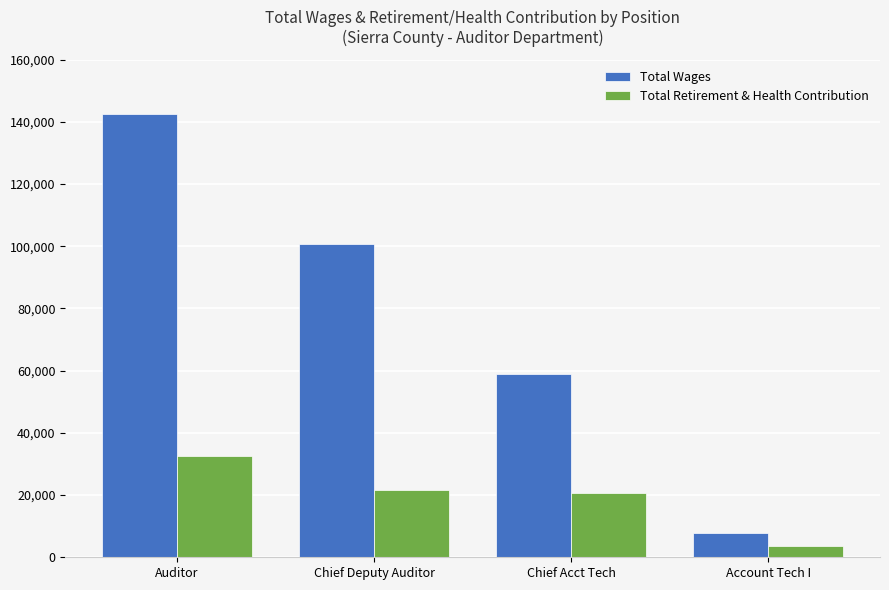

At Chief Deputy Auditor, list the series in order from smallest to largest.

Total Retirement & Health Contribution, Total Wages